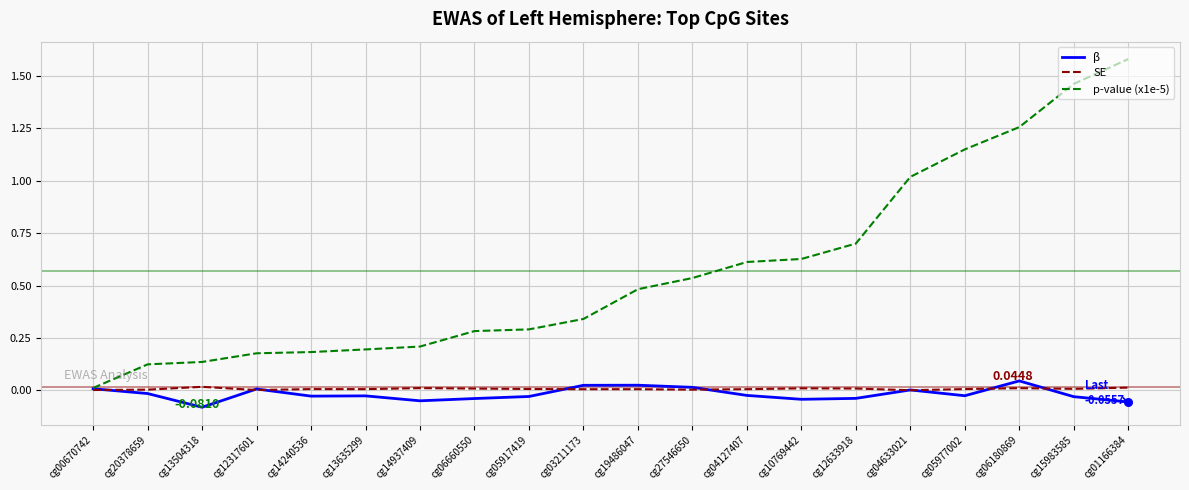

Which series has the largest total across all categories?

p-value (x1e-5)